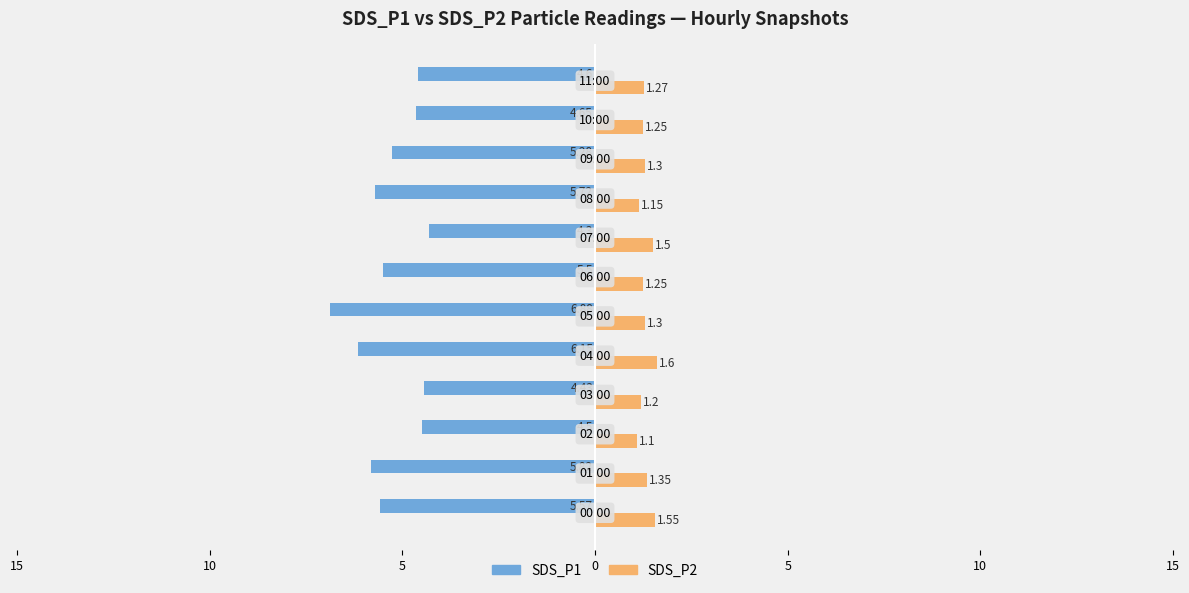

What are all the series names shown in the legend?

SDS_P1, SDS_P2